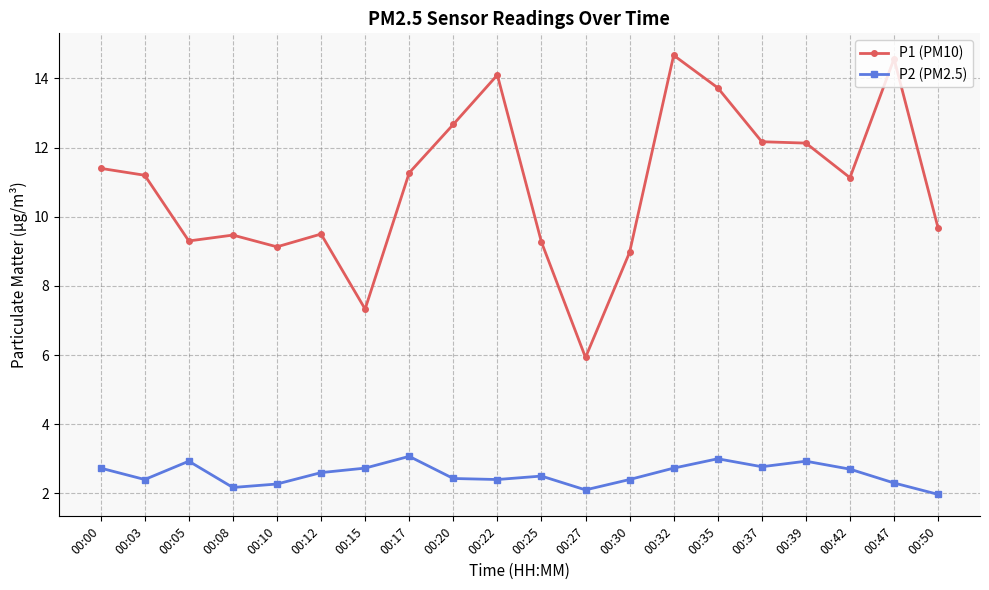

What is the spread (max minus min) of values at 00:27?

3.8